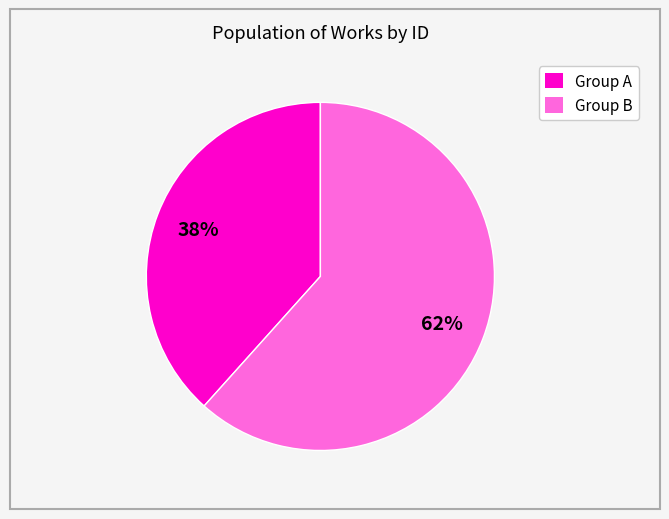

Is it true that Group B is 51% of the pie?

False